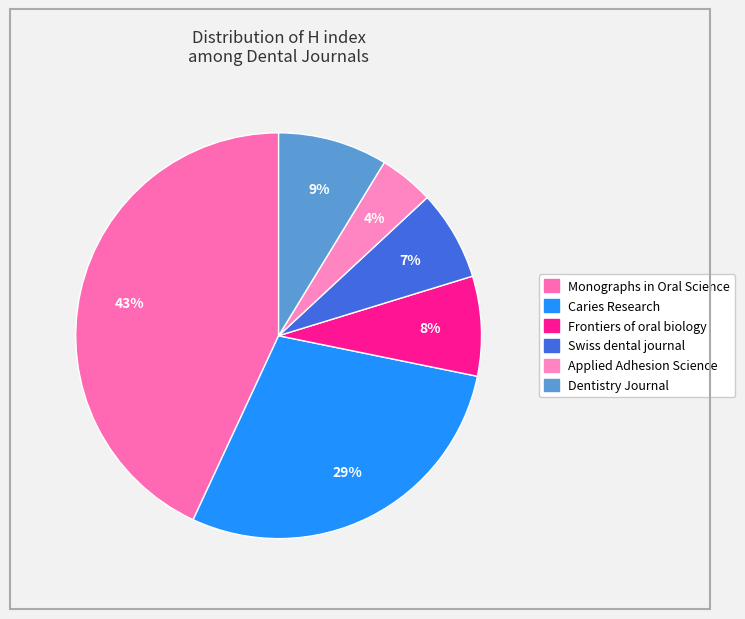

Rank the categories by value from highest to lowest.

Monographs in Oral Science, Caries Research, Dentistry Journal, Frontiers of oral biology, Swiss dental journal, Applied Adhesion Science